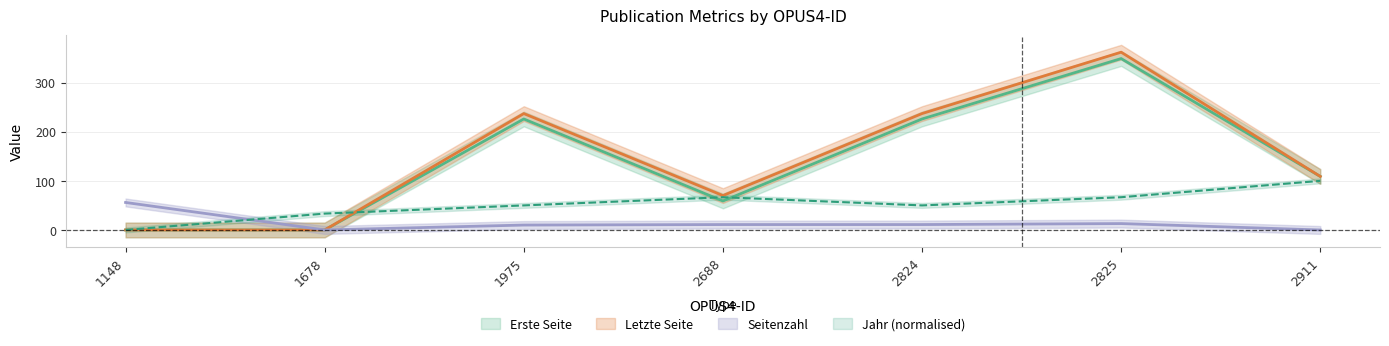

How many interior local valleys does the Letzte Seite series have?

1